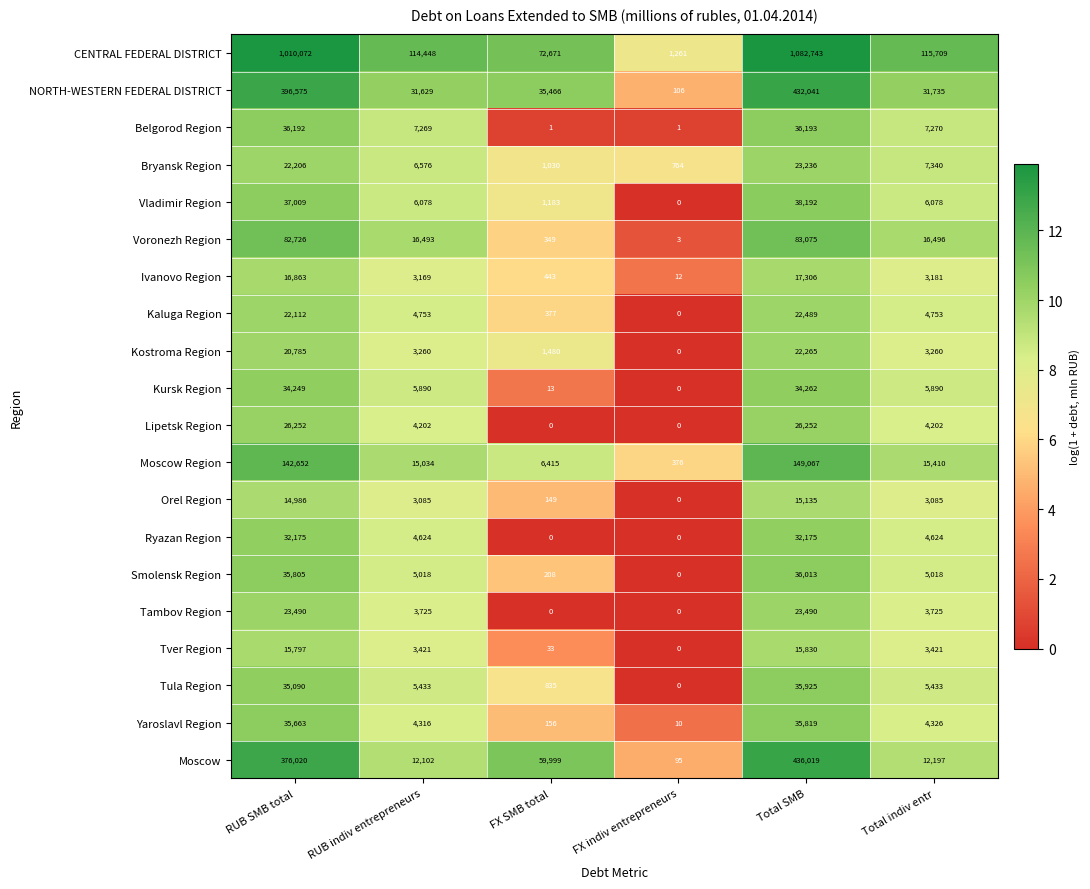

What is the highest value of the Tambov Region series?

23490